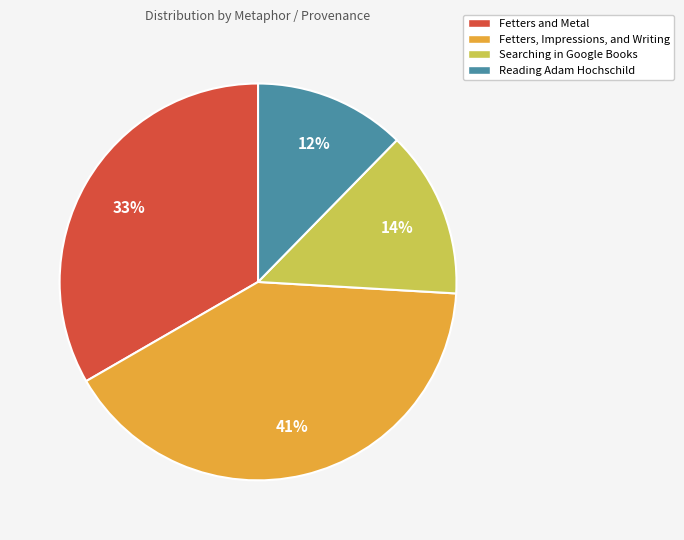

Is there any slice that represents more than half of the pie?

No